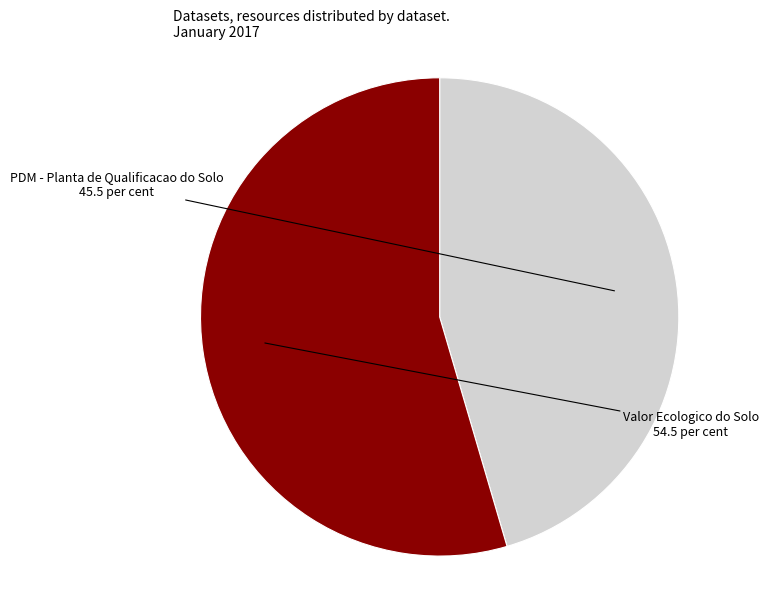

Is there any slice that represents more than half of the pie?

Yes